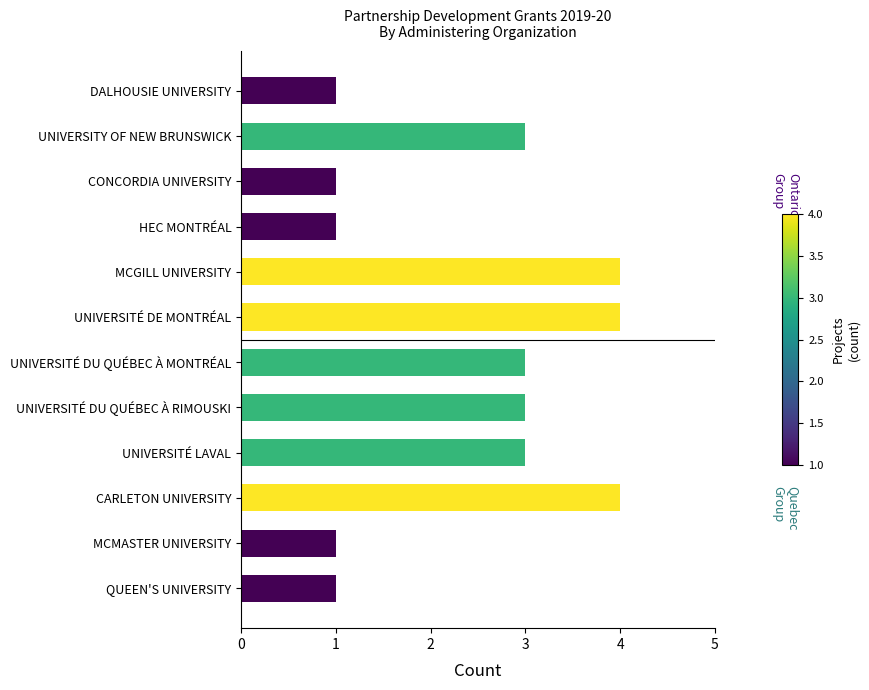

Are the bars horizontal?

Yes